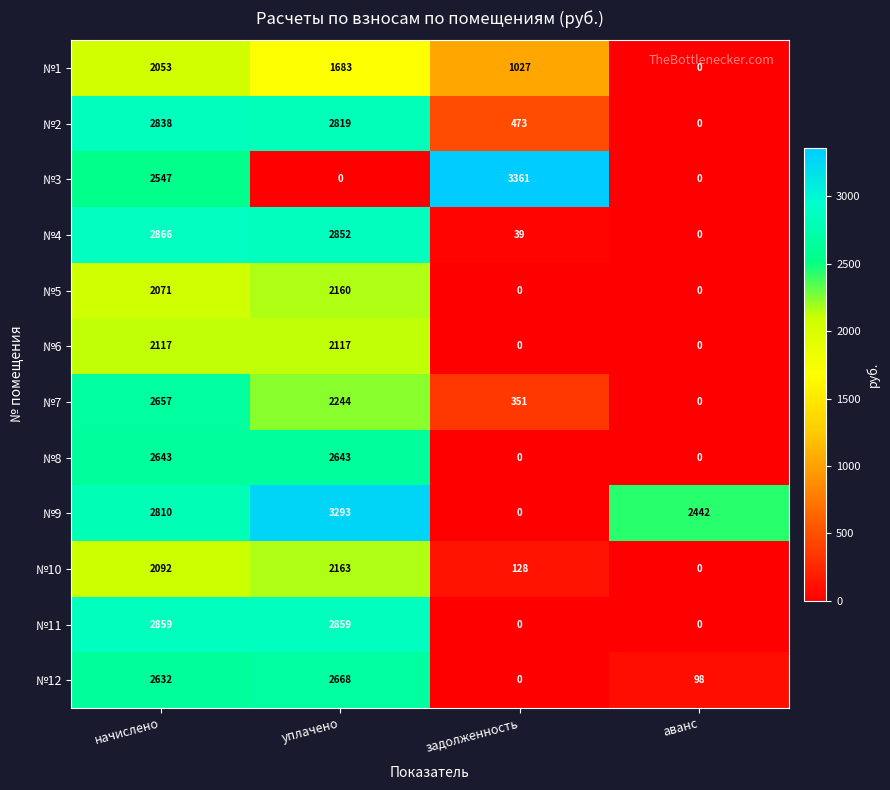

What is the difference between the highest and lowest values at задолженность?

3361